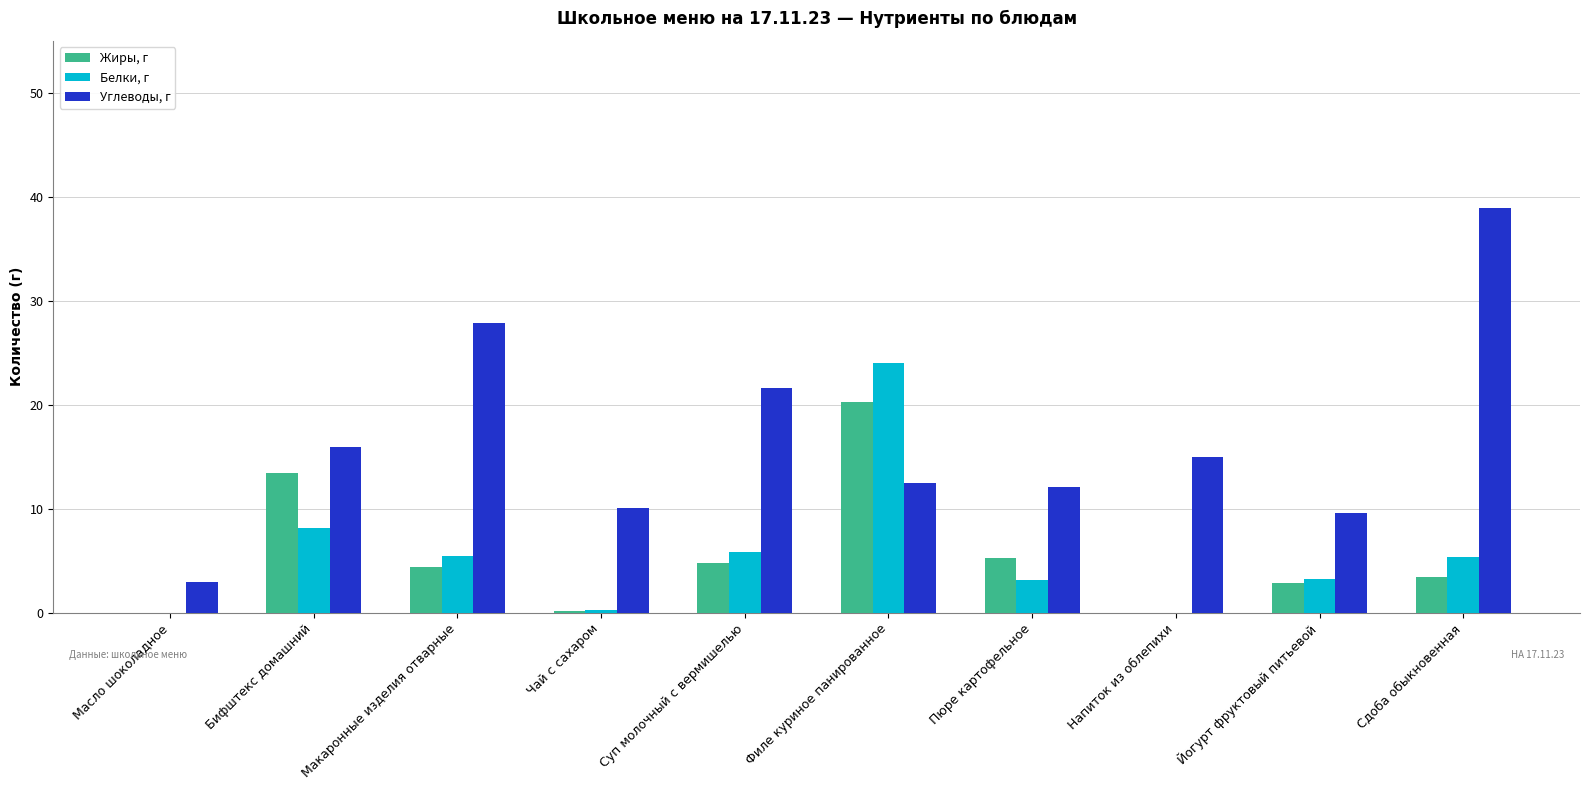

Which series has the largest total across all categories?

Углеводы, г